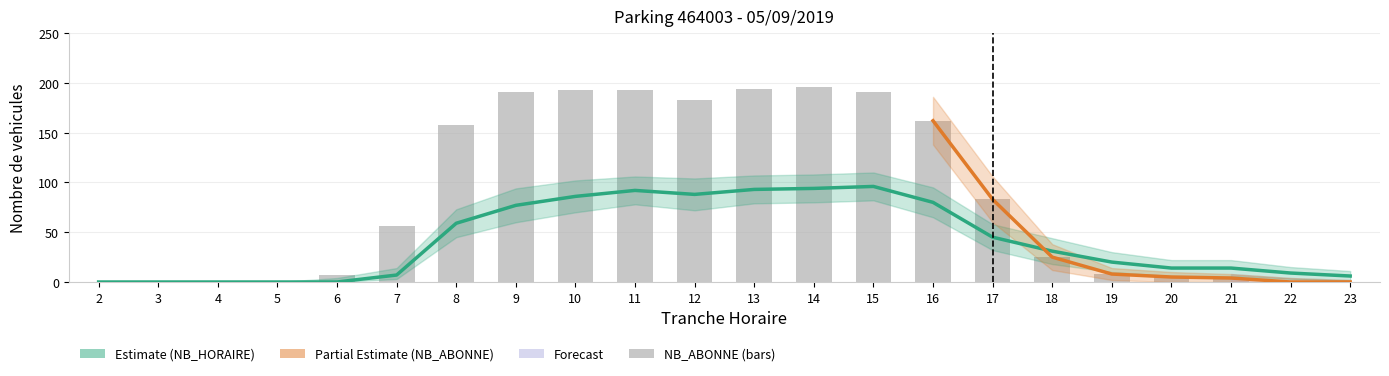

What is the difference between the NB_HORAIRE values at 22 and 6?

9